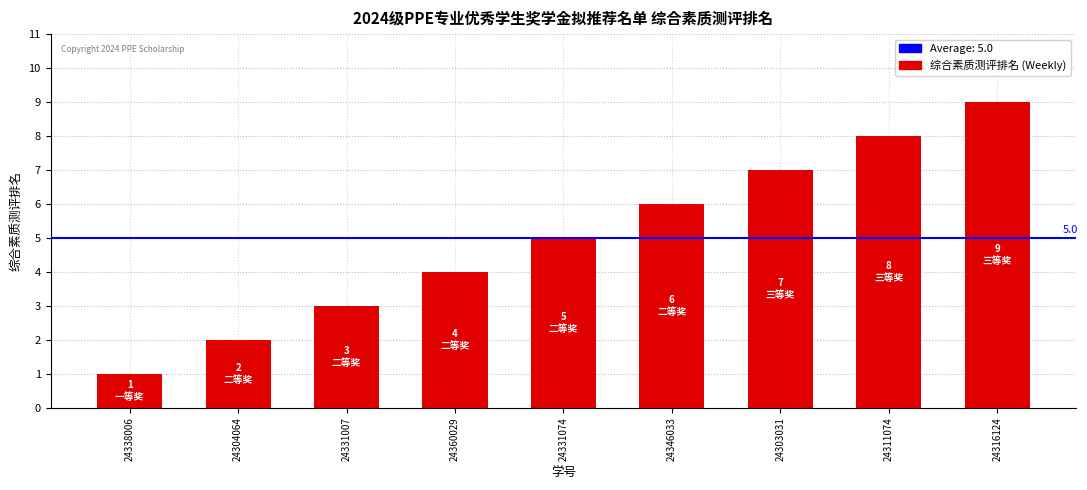

True or false: the data shows 6 at 24346033.

True